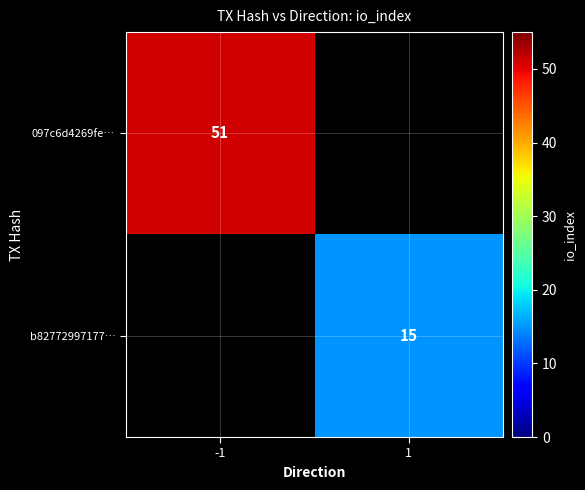

Is it true that 097c6d4269fe… equals 80 at -1?

False